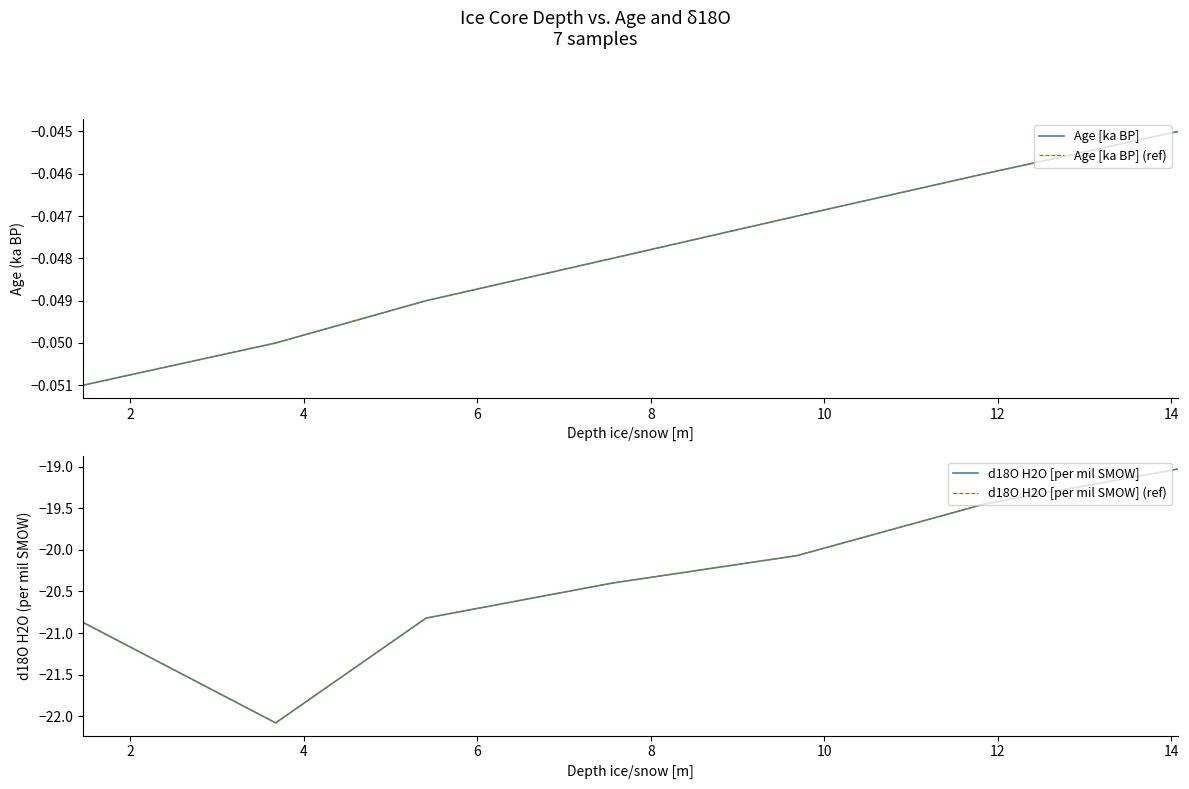

True or false: Age [ka BP] (ref) and Age [ka BP] intersect in this chart.

False